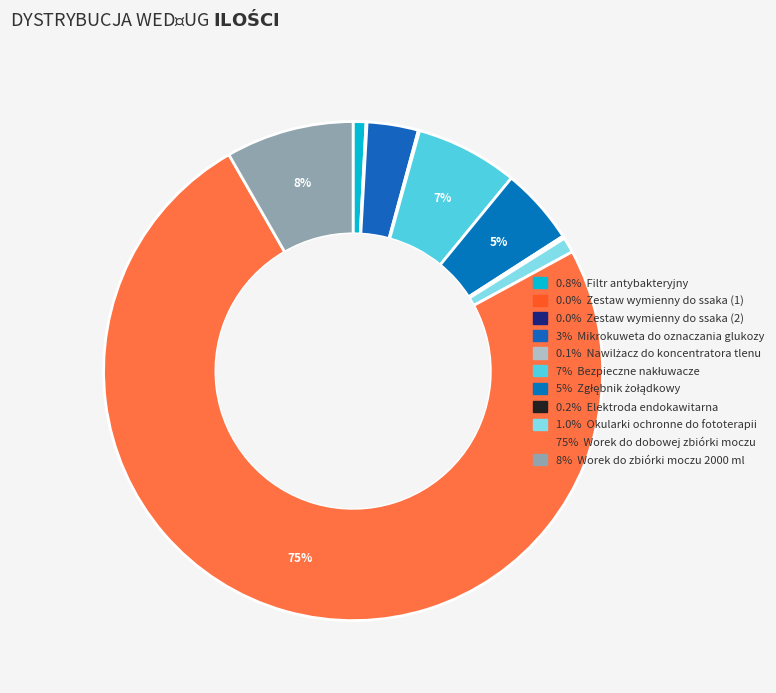

Rank the categories by value from highest to lowest.

Worek do dobowej zbiórki moczu, Worek do zbiórki moczu 2000 ml, Bezpieczne nakłuwacze, Zgłębnik żołądkowy, Mikrokuweta do oznaczania glukozy, Okularki ochronne do fototerapii, Filtr antybakteryjny, Elektroda endokawitarna, Nawilżacz do koncentratora tlenu, Zestaw wymienny do ssaka (1), Zestaw wymienny do ssaka (2)